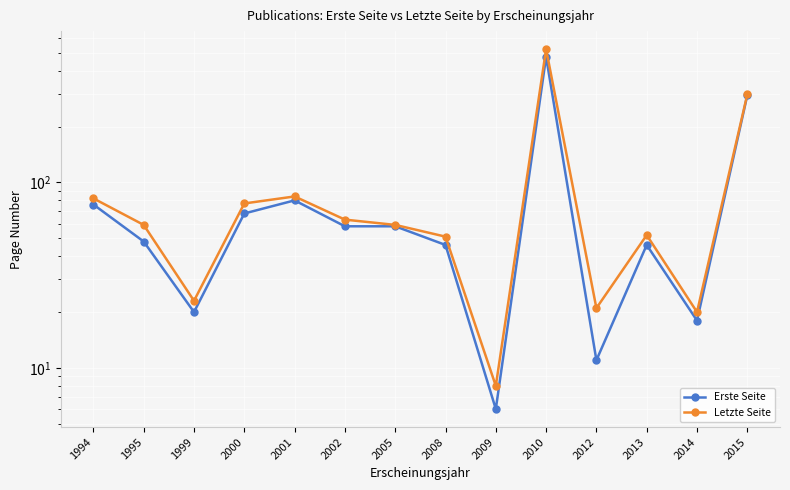

How many lines are shown in the chart?

2